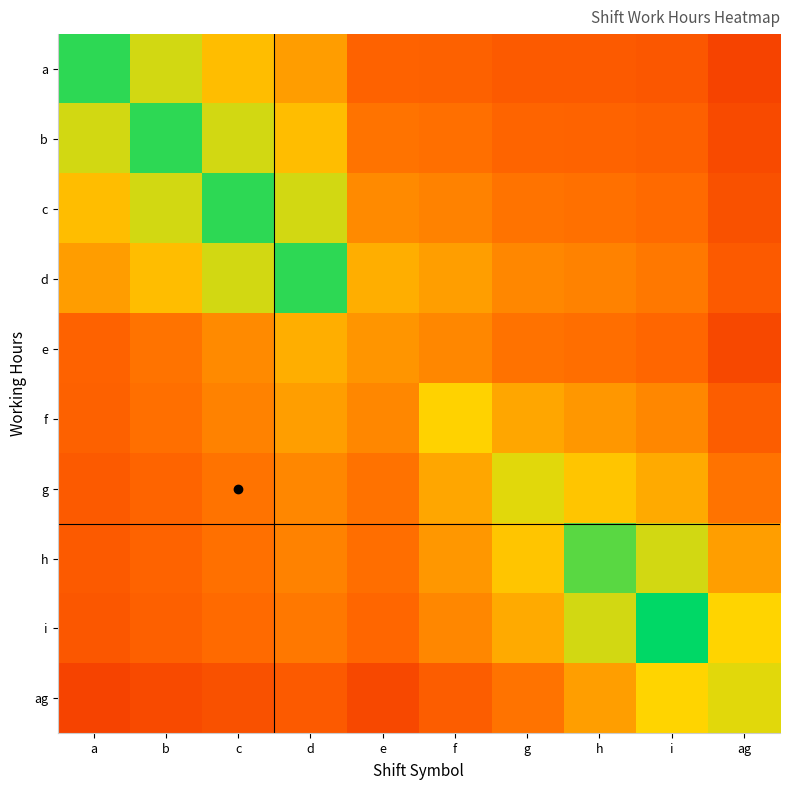

At ag, list the series in order from smallest to largest.

a, e, b, c, d, f, g, h, i, ag